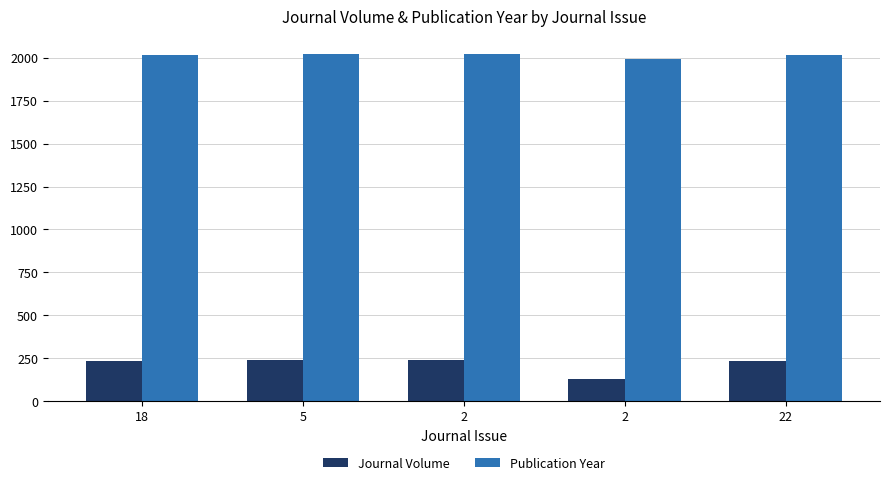

What are all the series names shown in the legend?

Journal Volume, Publication Year